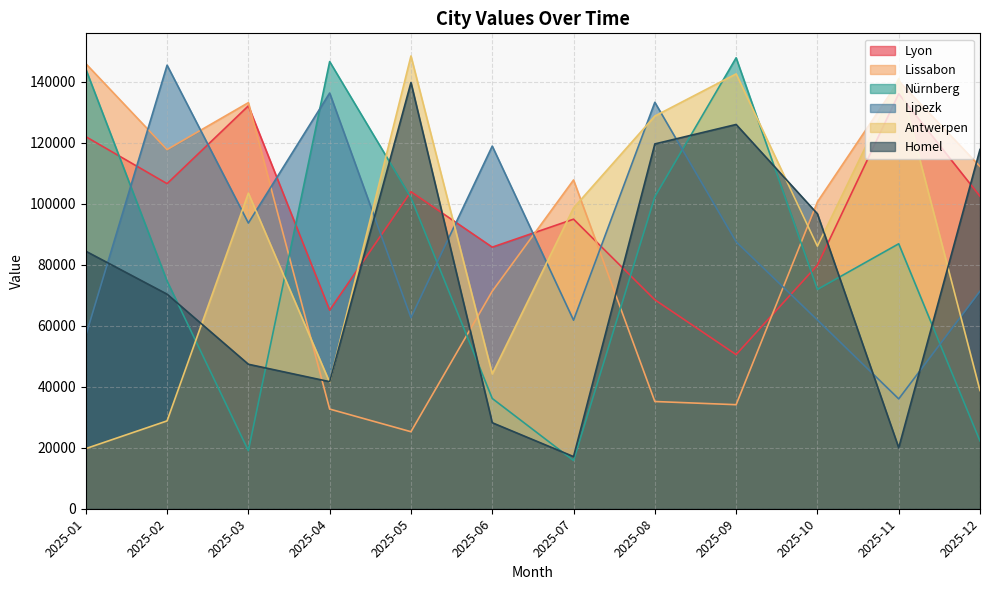

Which series changed the most between 2025-01 and 2025-05?

Antwerpen